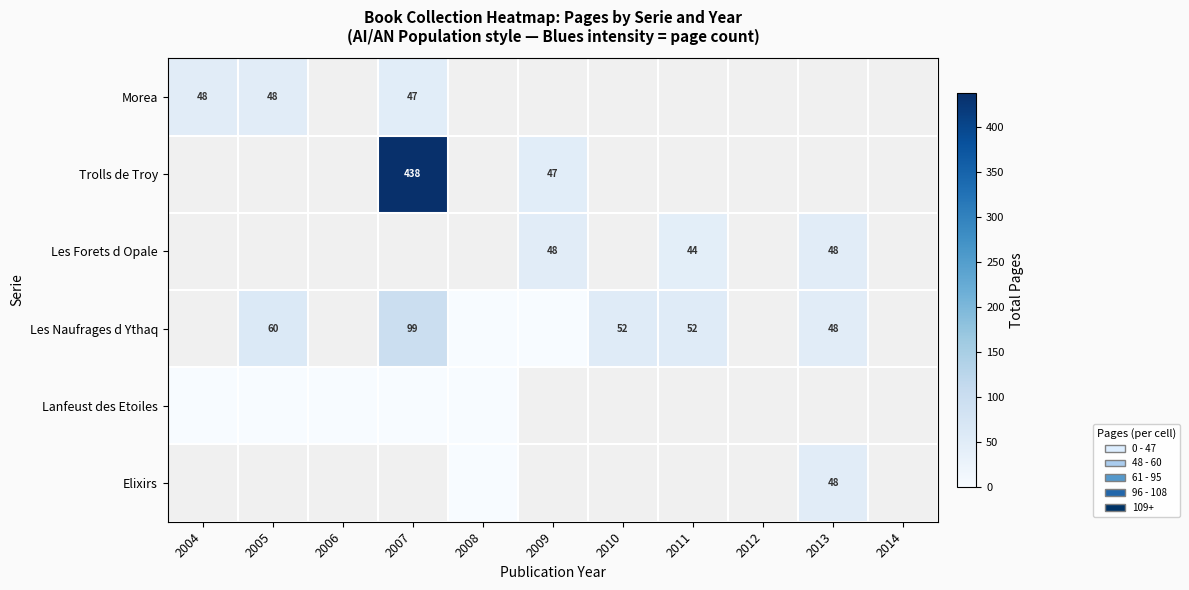

Is it true that Morea equals 48 at 2004?

True